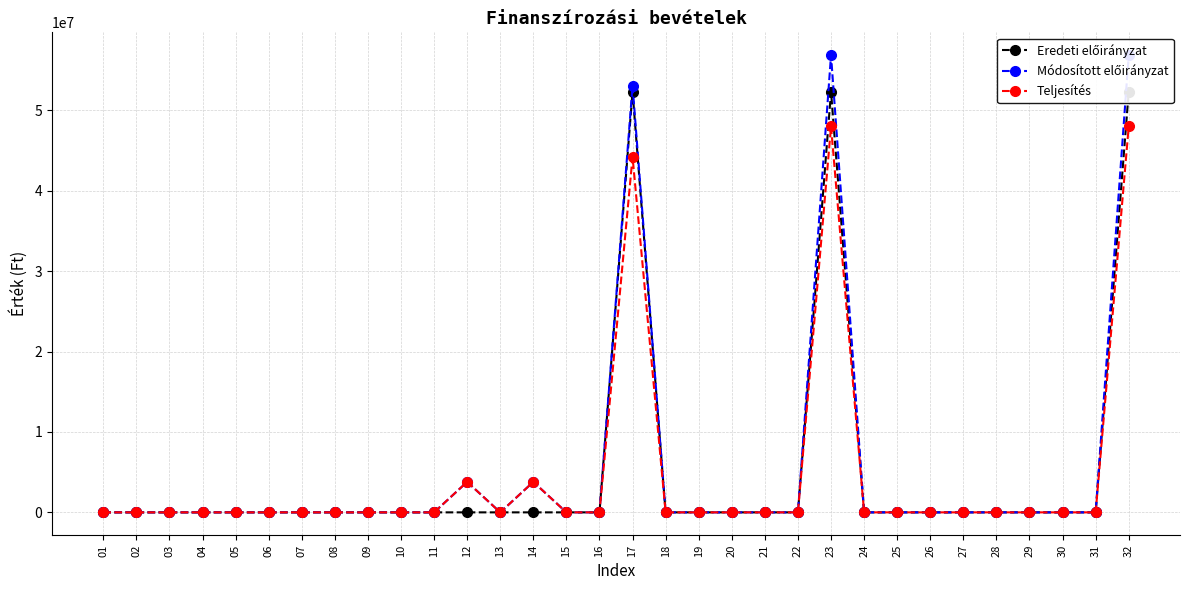

What is the sum of all Eredeti előirányzat values?

156971313